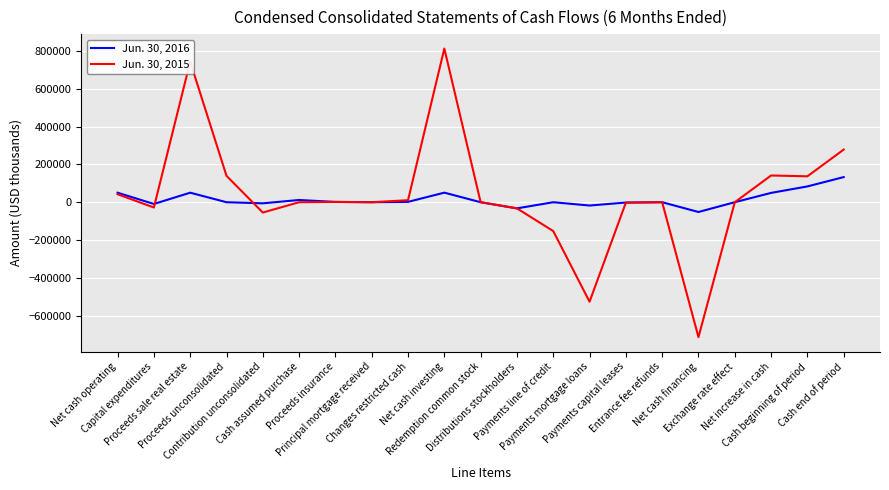

What are all the series names shown in the legend?

Jun. 30, 2016, Jun. 30, 2015